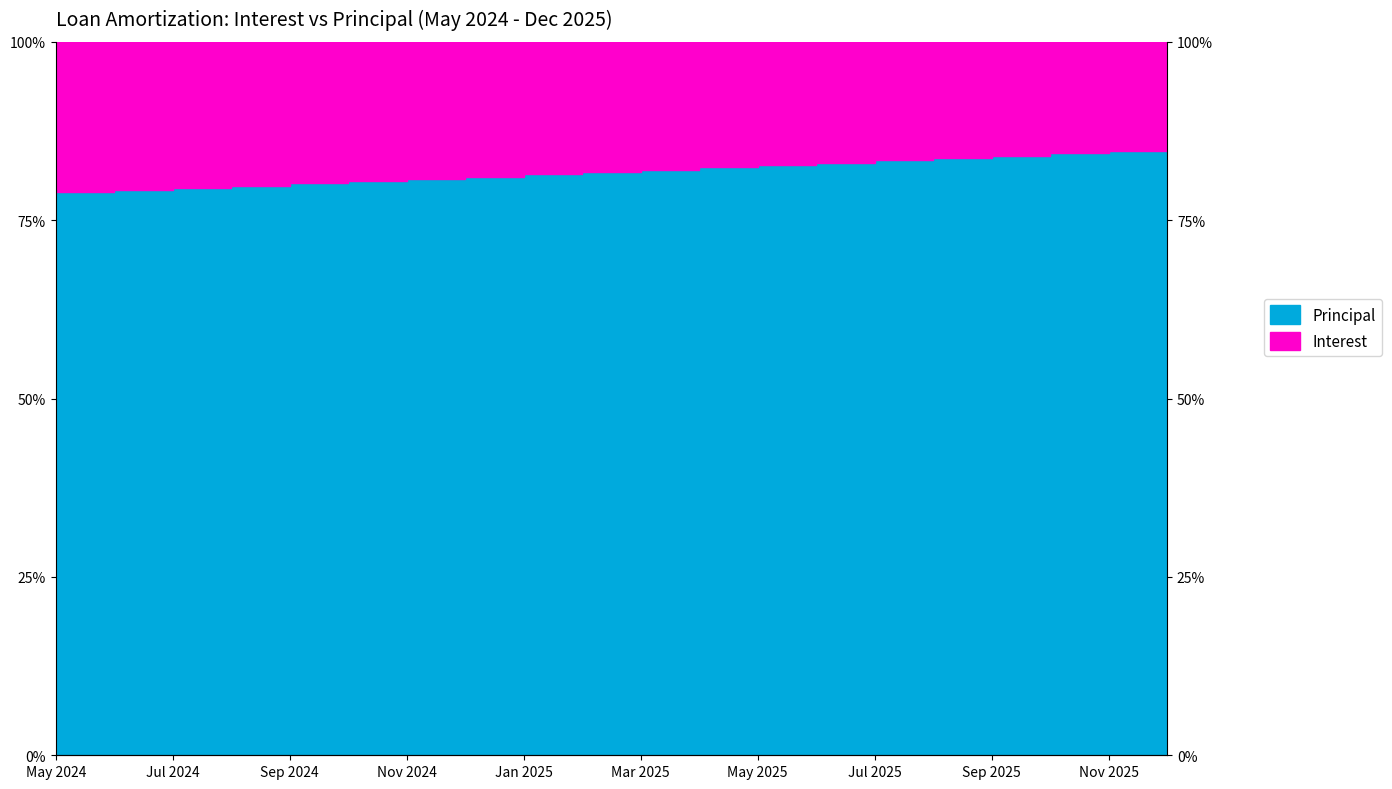

What is the value of the 3rd point from the left?

79.5